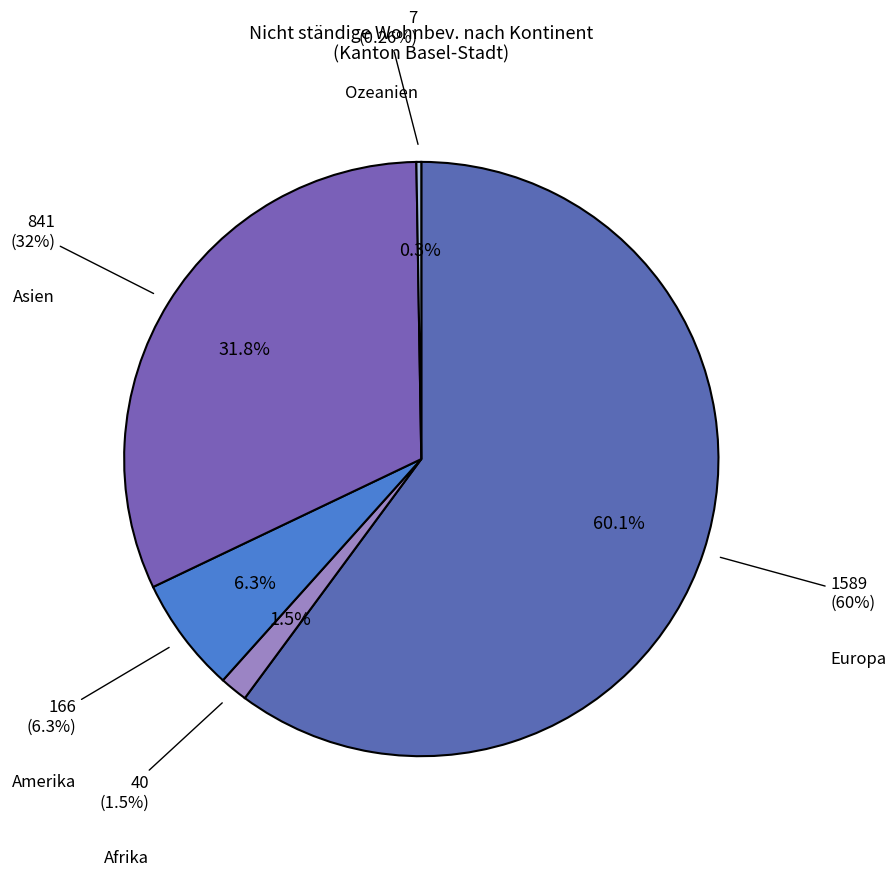

Rank the categories by value from lowest to highest.

Ozeanien, Afrika, Amerika, Asien, Europa